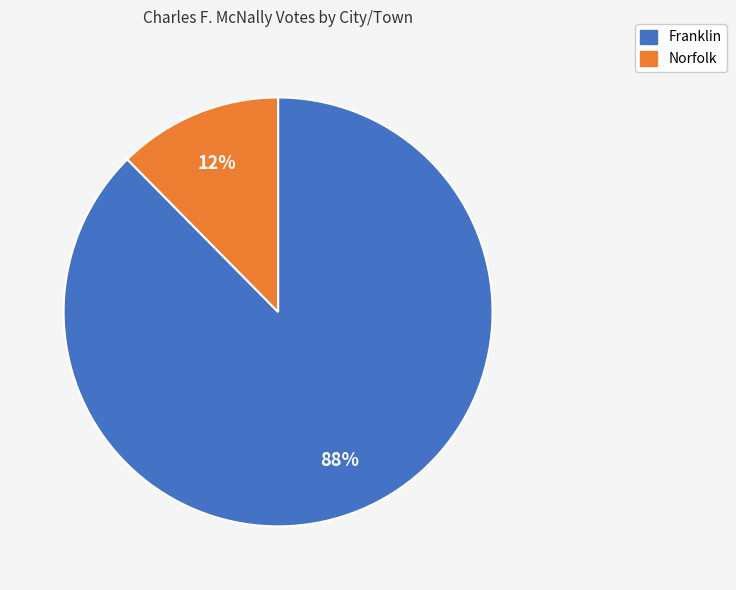

Is it true that Norfolk is 12% of the pie?

True